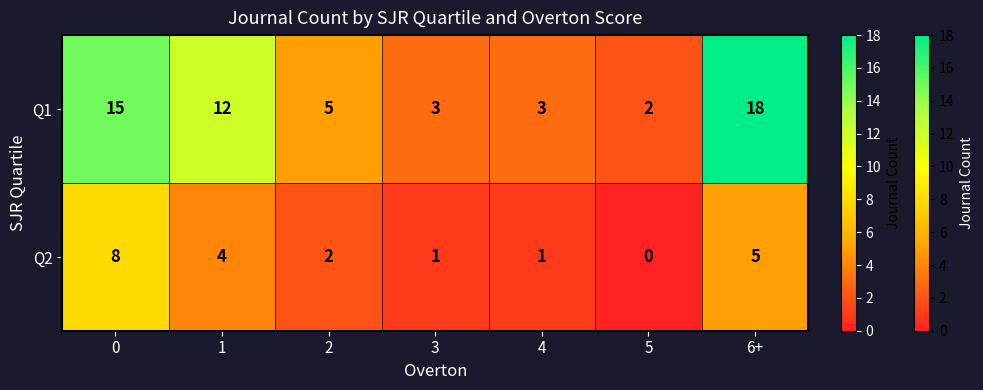

What is the maximum value for Q1?

18